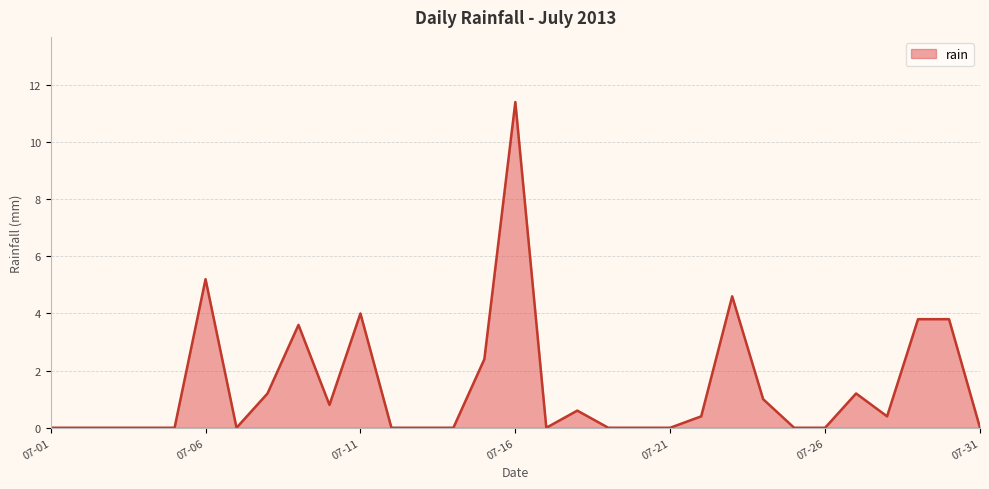

Reading left to right, extract all data points from this chart.

0.0	0.0	0.0	0.0	0.0	5.2	0.0	1.2	3.6	0.8	4.0	0.0	0.0	0.0	2.4	11.4	0.0	0.6	0.0	0.0	0.0	0.4	4.6	1.0	0.0	0.0	1.2	0.4	3.8	3.8	0.0